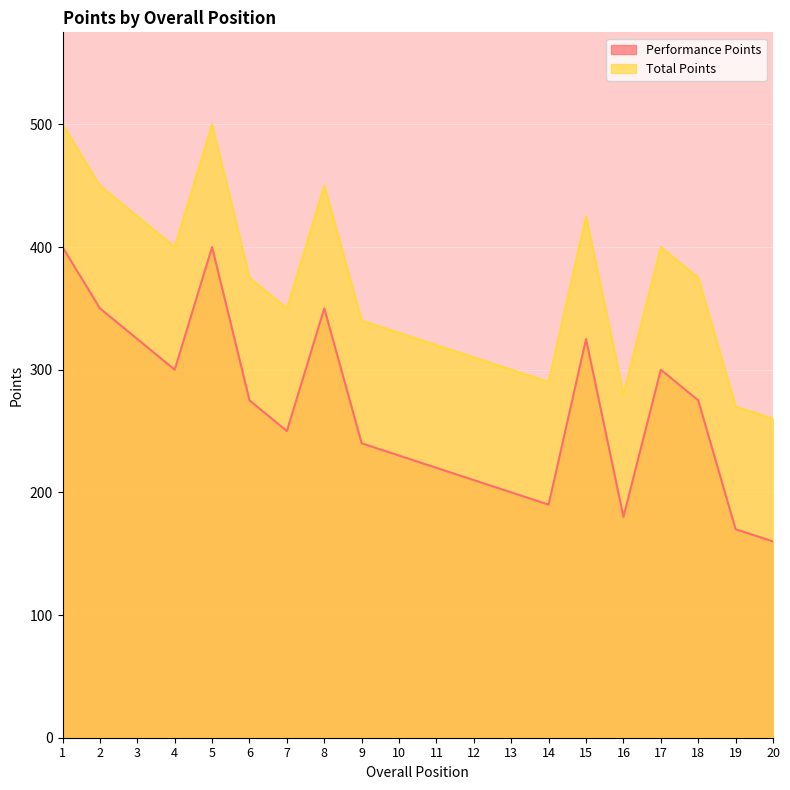

List the labels in order of Performance Points value, smallest first.

20, 19, 16, 14, 13, 12, 11, 10, 9, 7, 6, 18, 4, 17, 3, 15, 2, 8, 1, 5